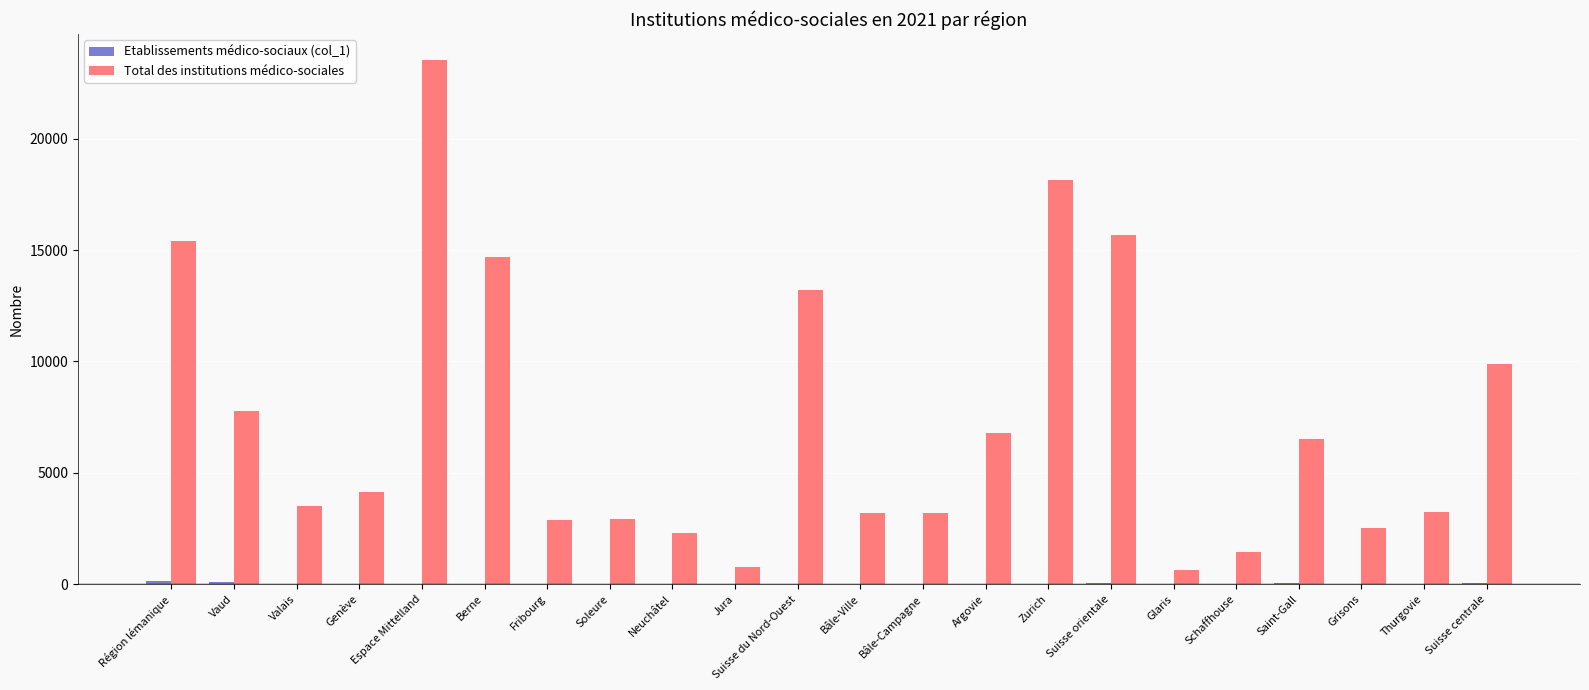

Is it true that Total des institutions médico-sociales equals 6788 at Argovie?

True